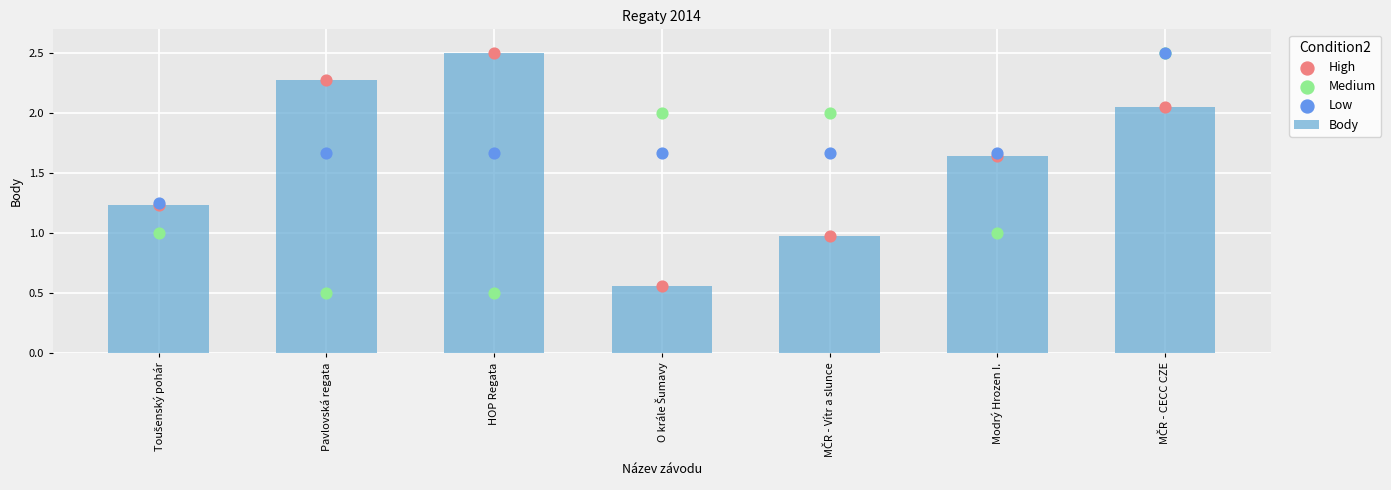

Which series contains the highest Y value?

Body